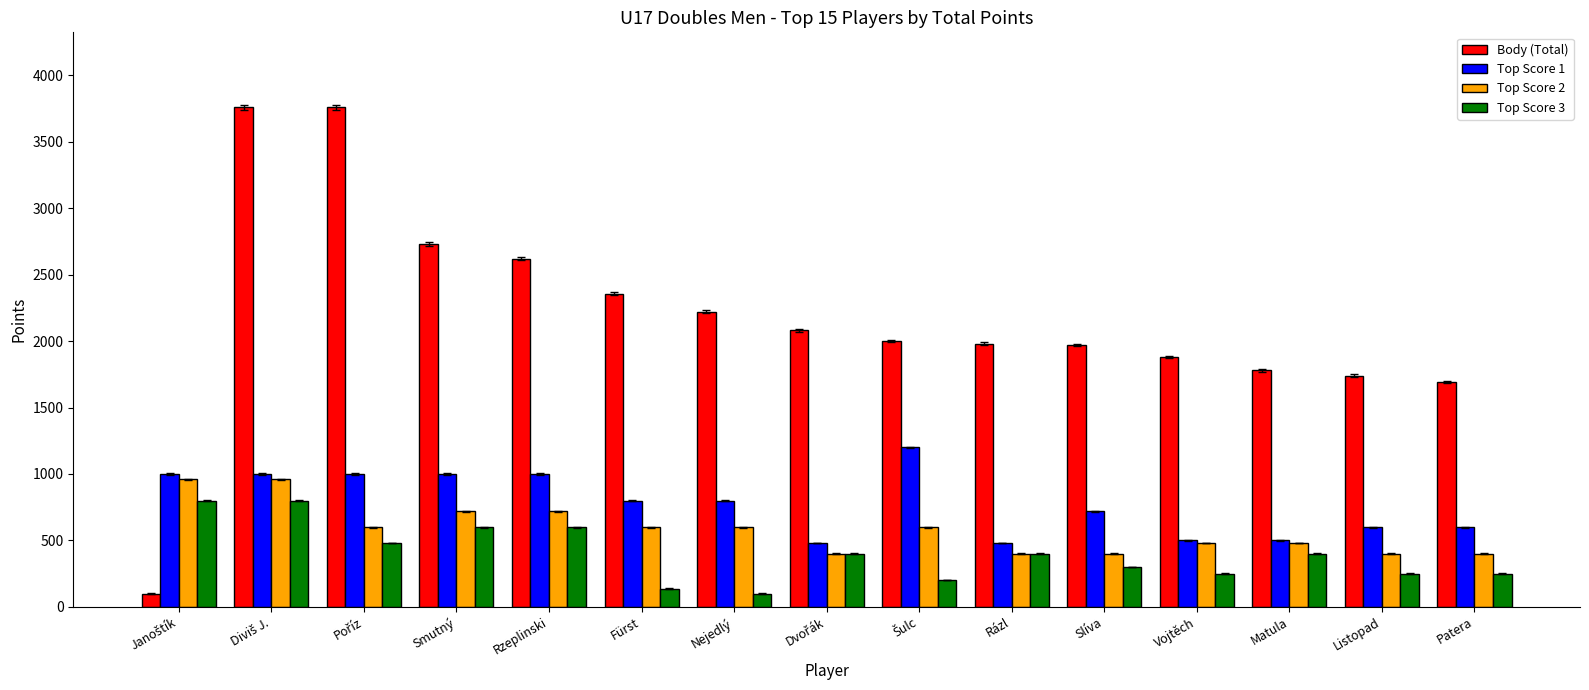

True or false: Top Score 1 has a value of 645 at Rázl.

False